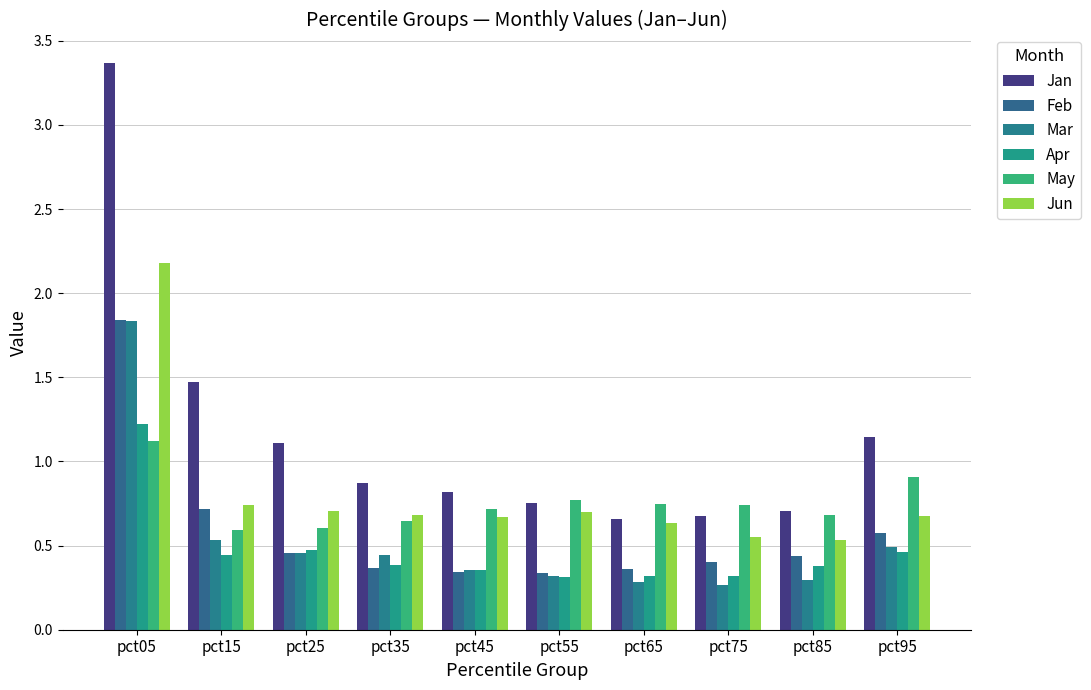

Which series has the largest total across all categories?

Jan